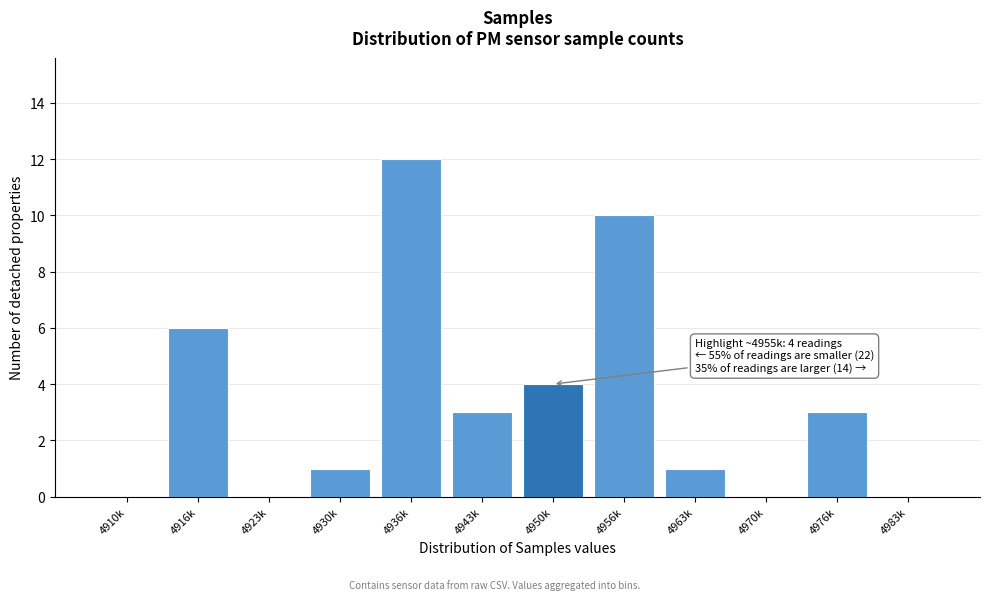

Reading left to right, extract all data points from this chart.

4910k=0	4916k=6	4923k=0	4930k=1	4936k=12	4943k=3	4950k=4	4956k=10	4963k=1	4970k=0	4976k=3	4983k=0